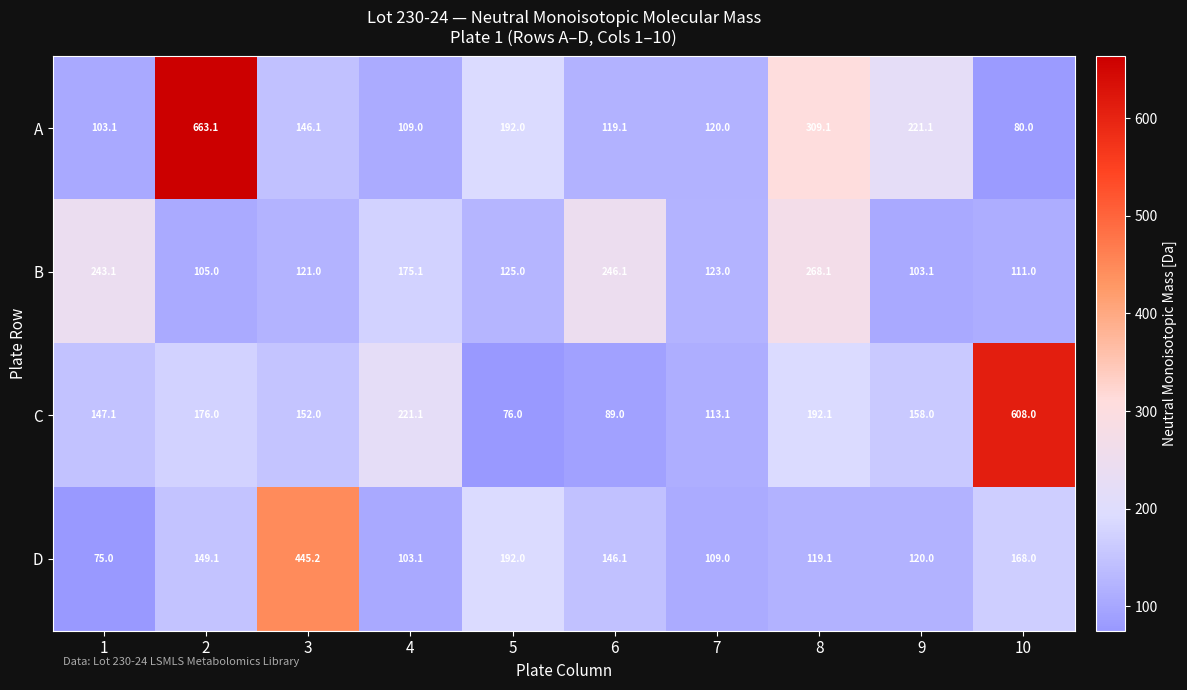

What is the sum of all C values?

1932.4